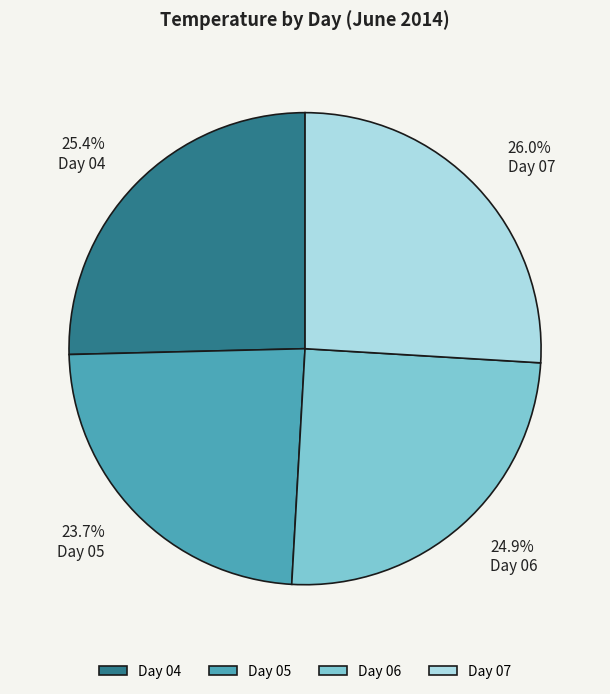

Combined, what portion of the pie is Day 07 and Day 06?

50.9%